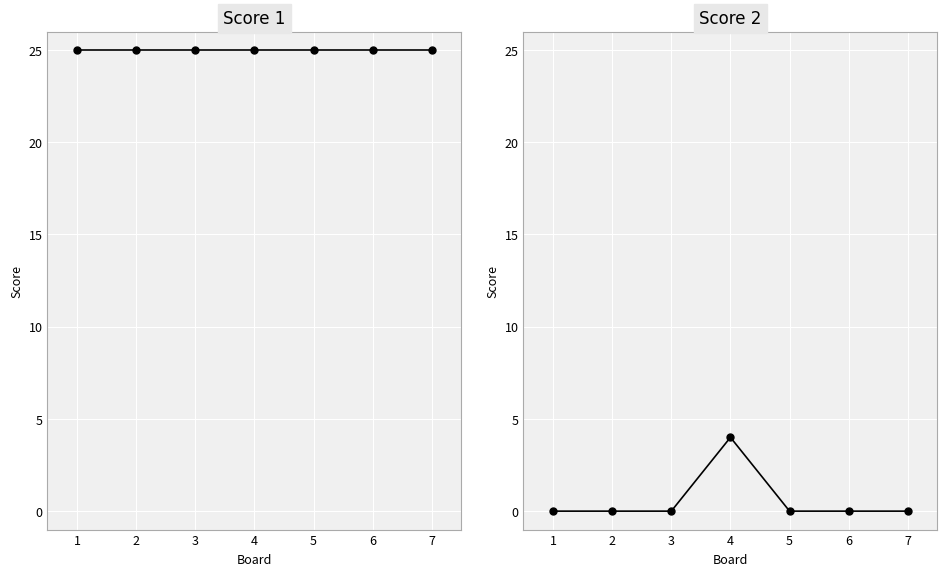

Is this an area chart (filled region under the line)?

No